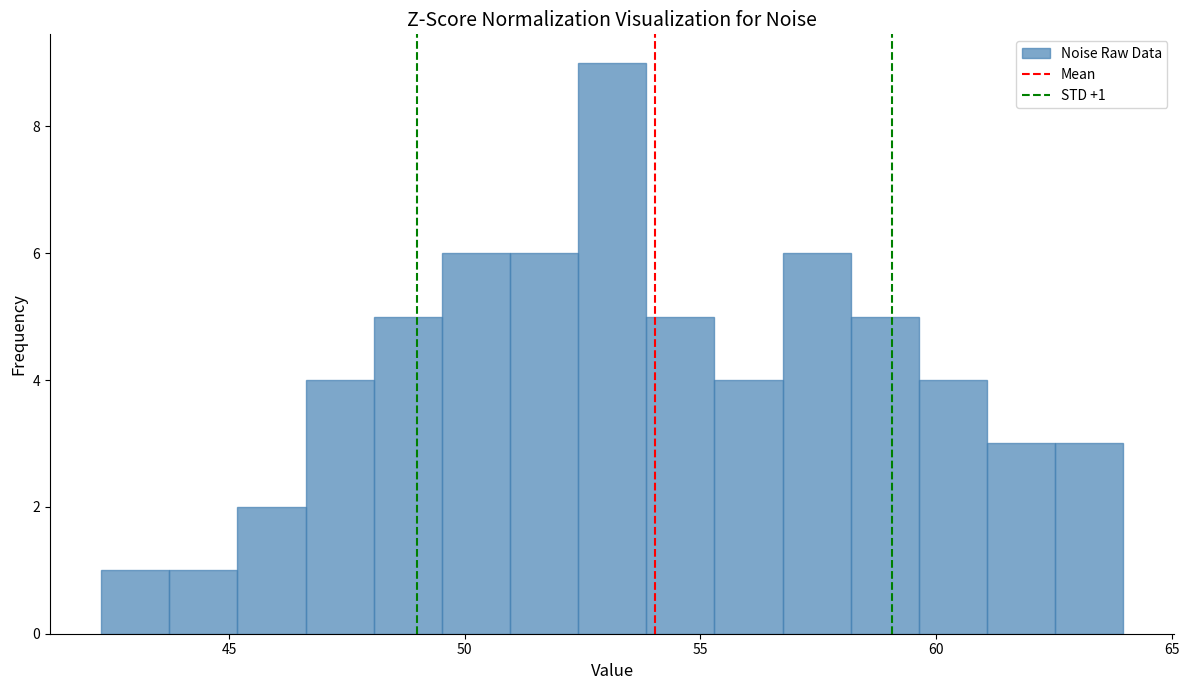

Around what value on the x-axis is the tallest bar? Give the approximate position of its centre, as read against the axis.

53.0